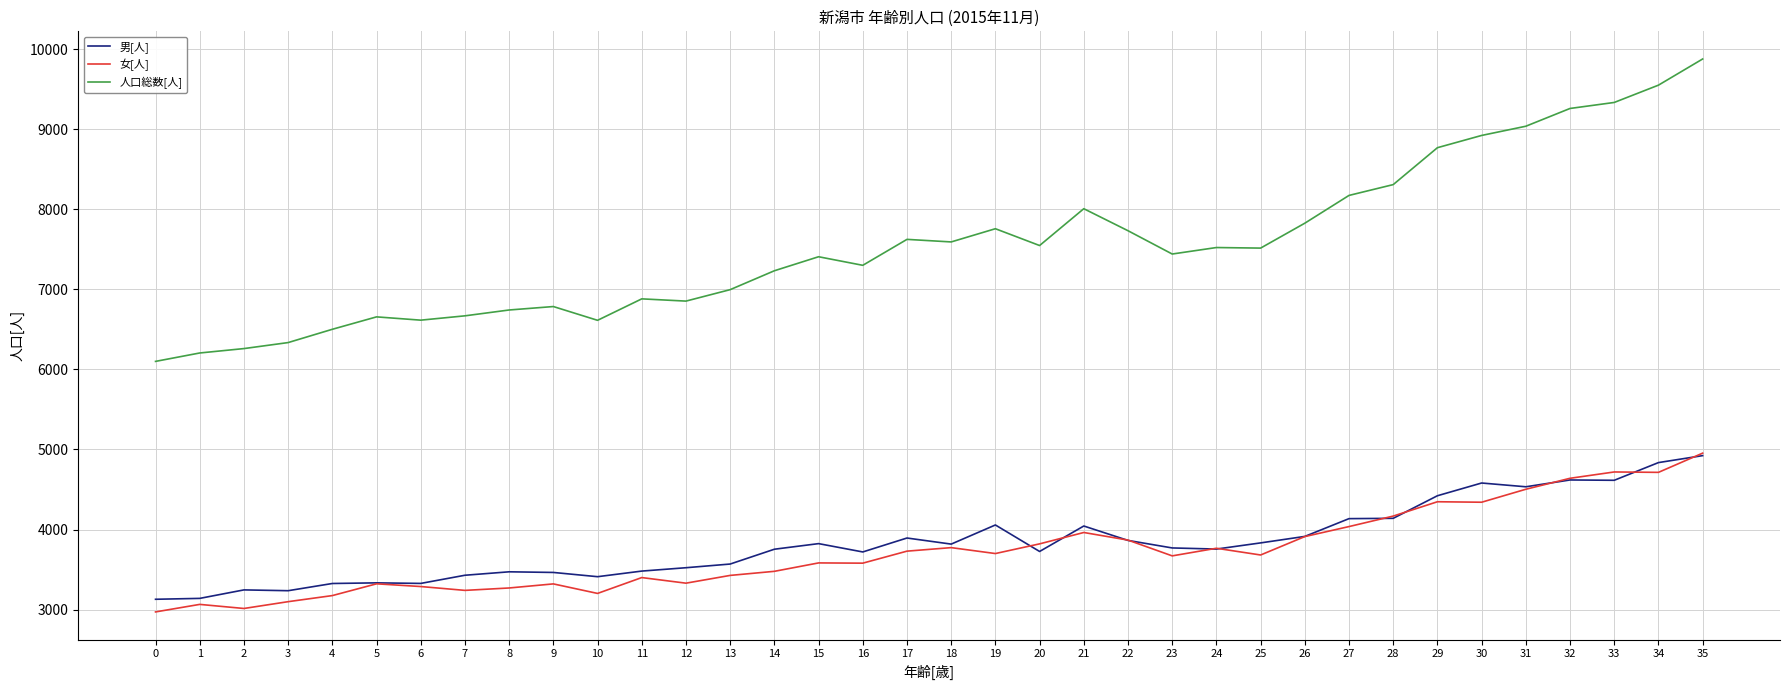

What is the minimum value shown in the chart?

2971